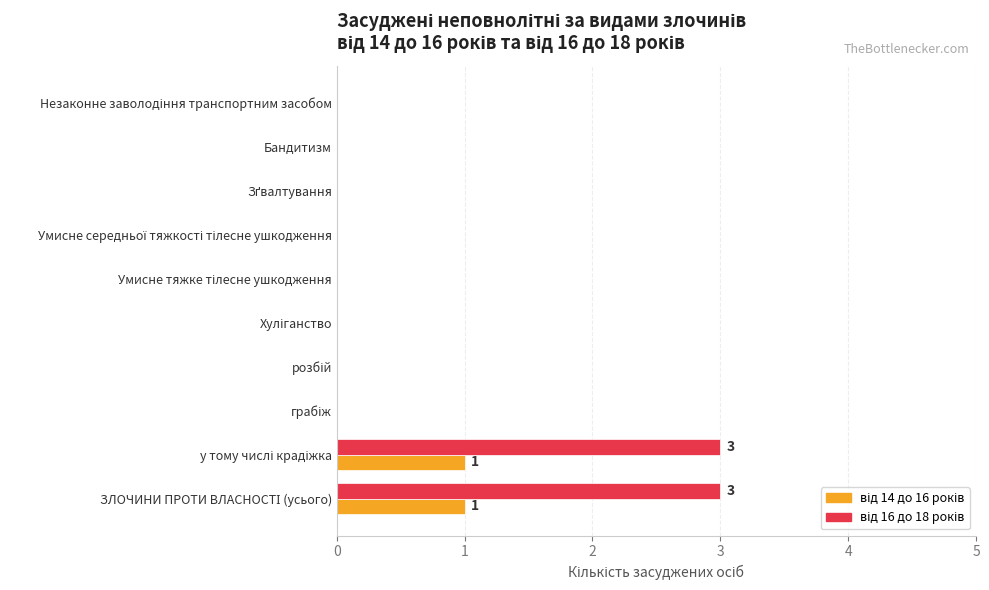

What is the greatest value displayed?

3